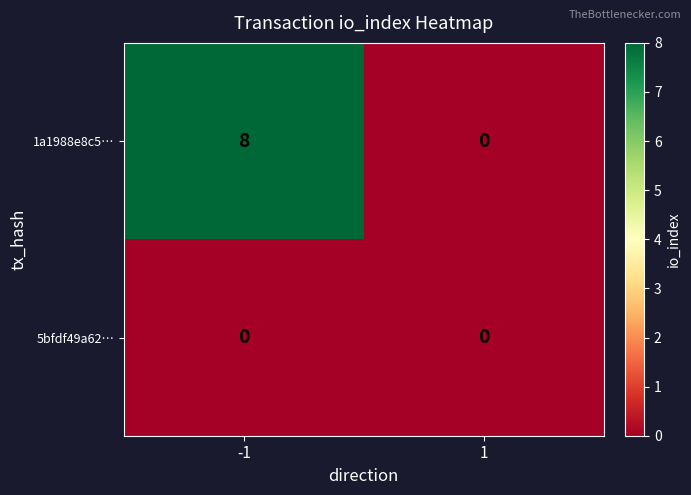

Reading right to left, what are all the values shown in this chart?

1a1988e8c5…: 0	8
5bfdf49a62…: 0	0